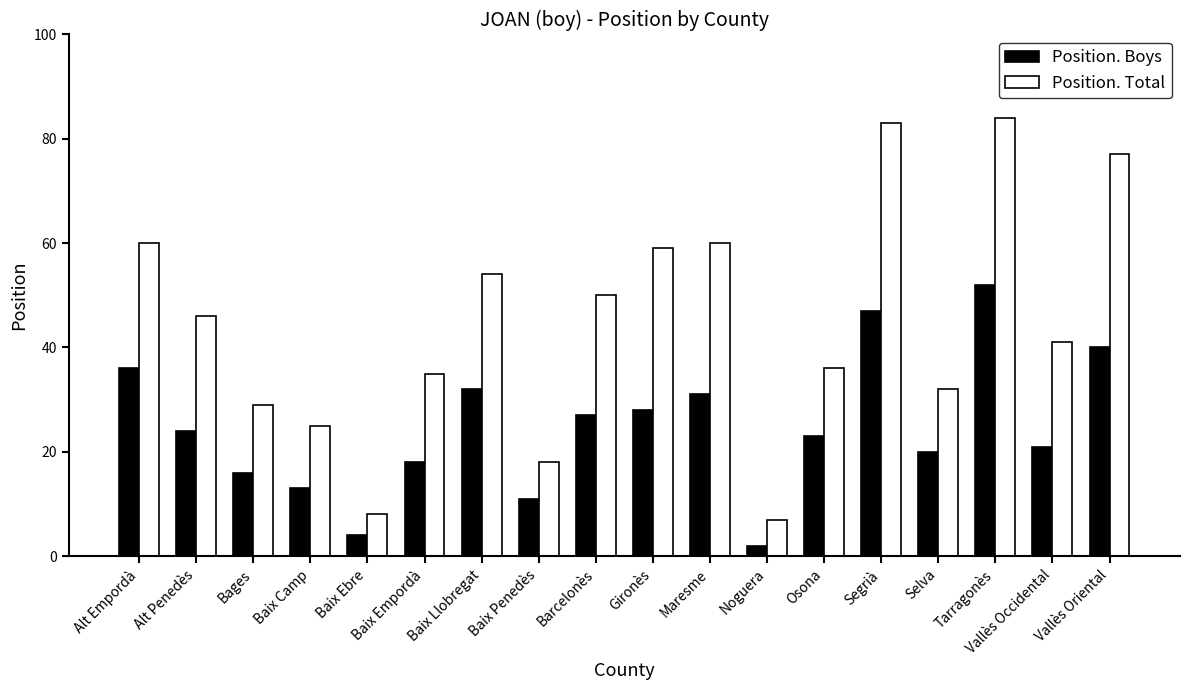

What is the difference between the second highest and minimum values in the Position. Total series?

76